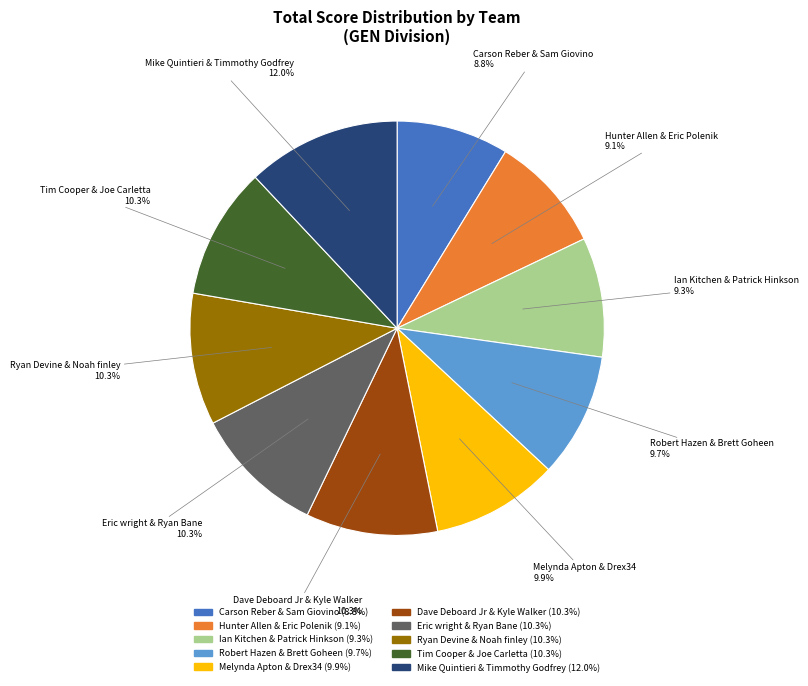

Which has a higher value, Hunter Allen & Eric Polenik or Eric wright & Ryan Bane?

Eric wright & Ryan Bane